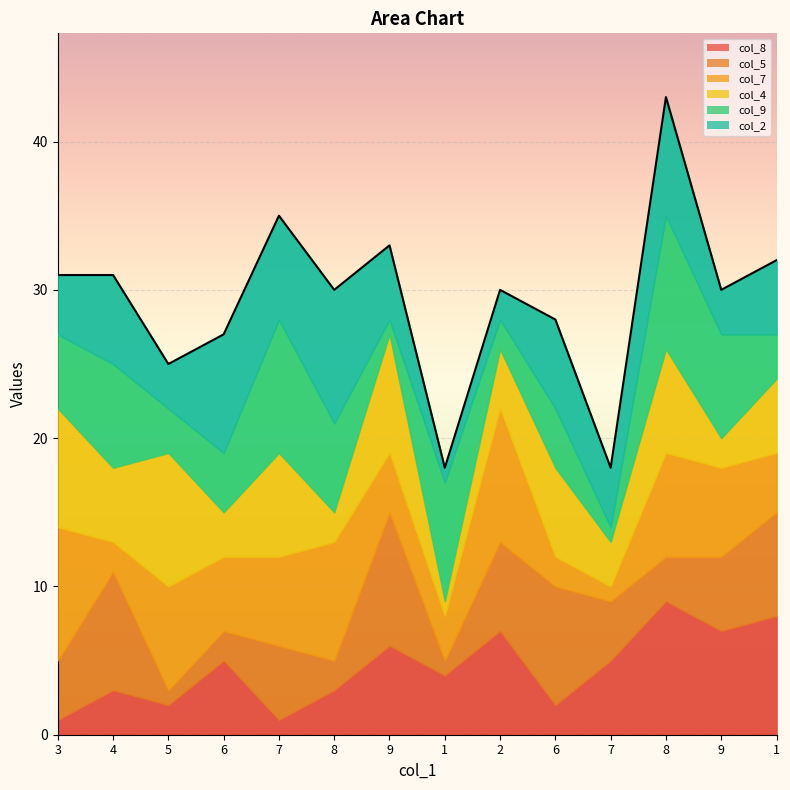

How many interior local valleys (lower than both neighbors) does the data have?

5